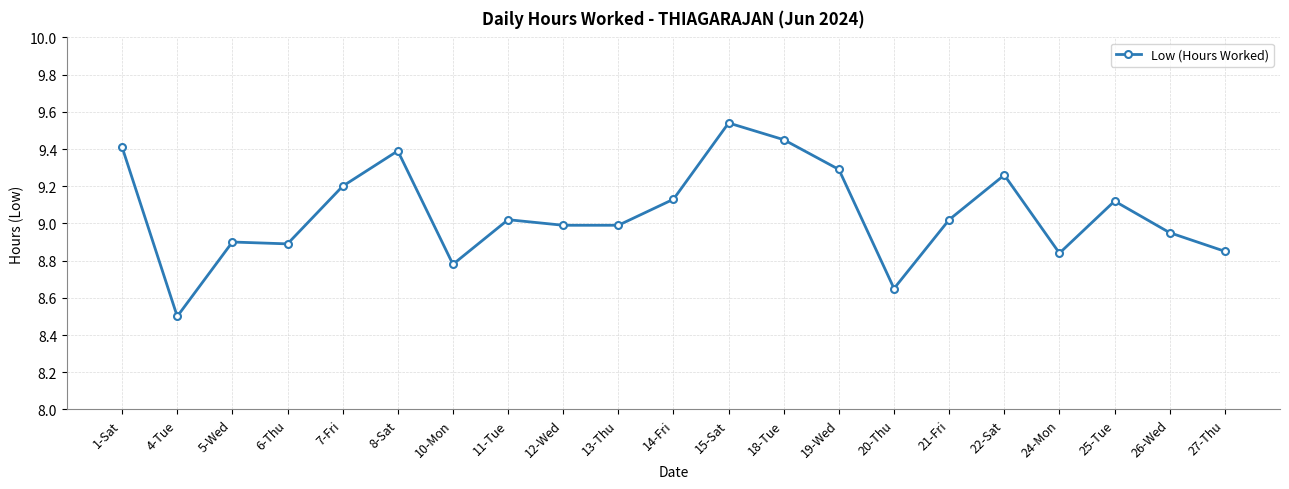

Is this an area chart (filled region under the line)?

No